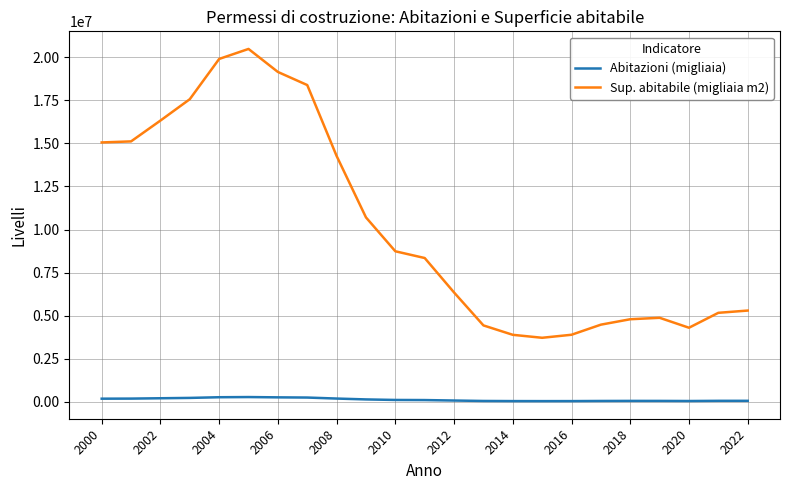

Rank the series by their average value, from lowest to highest.

Abitazioni (migliaia), Sup. abitabile (migliaia m2)